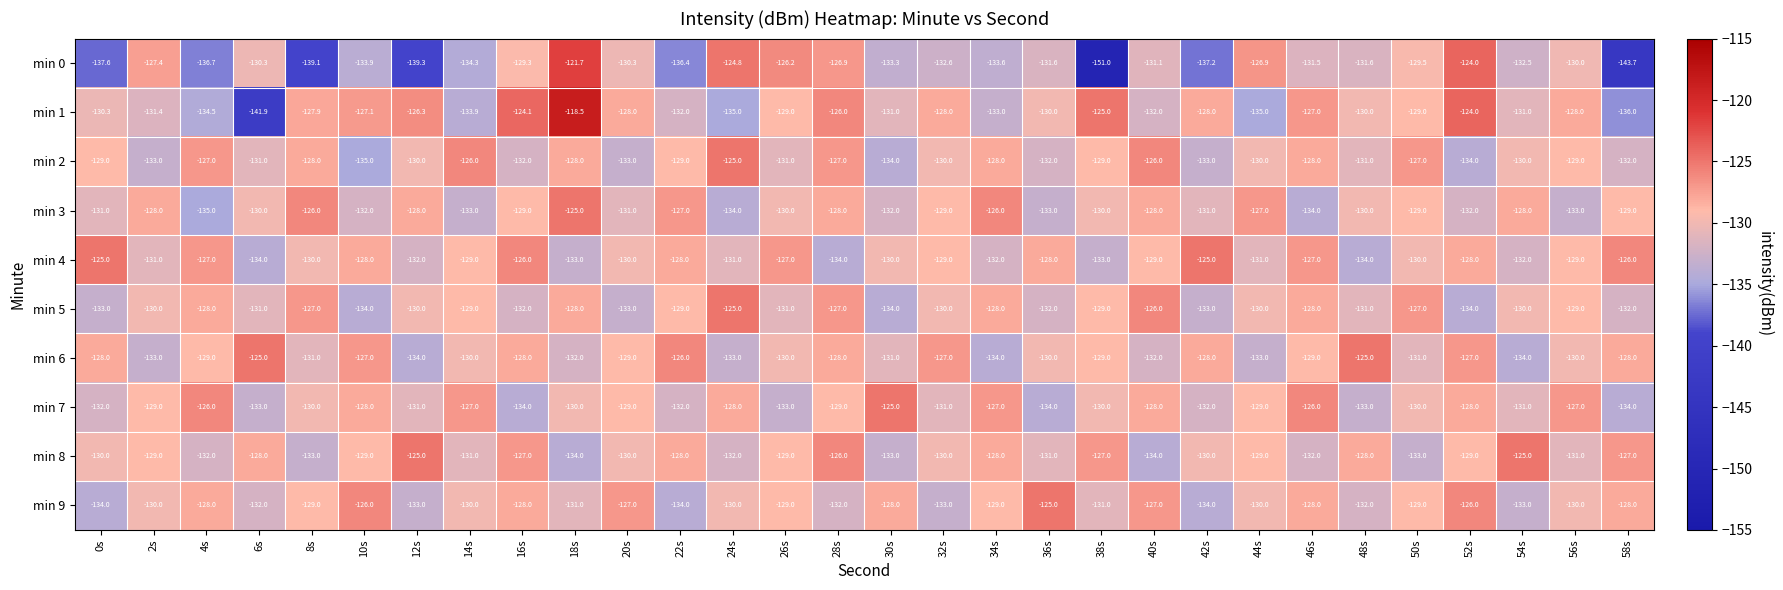

How many series are shown in this chart?

10